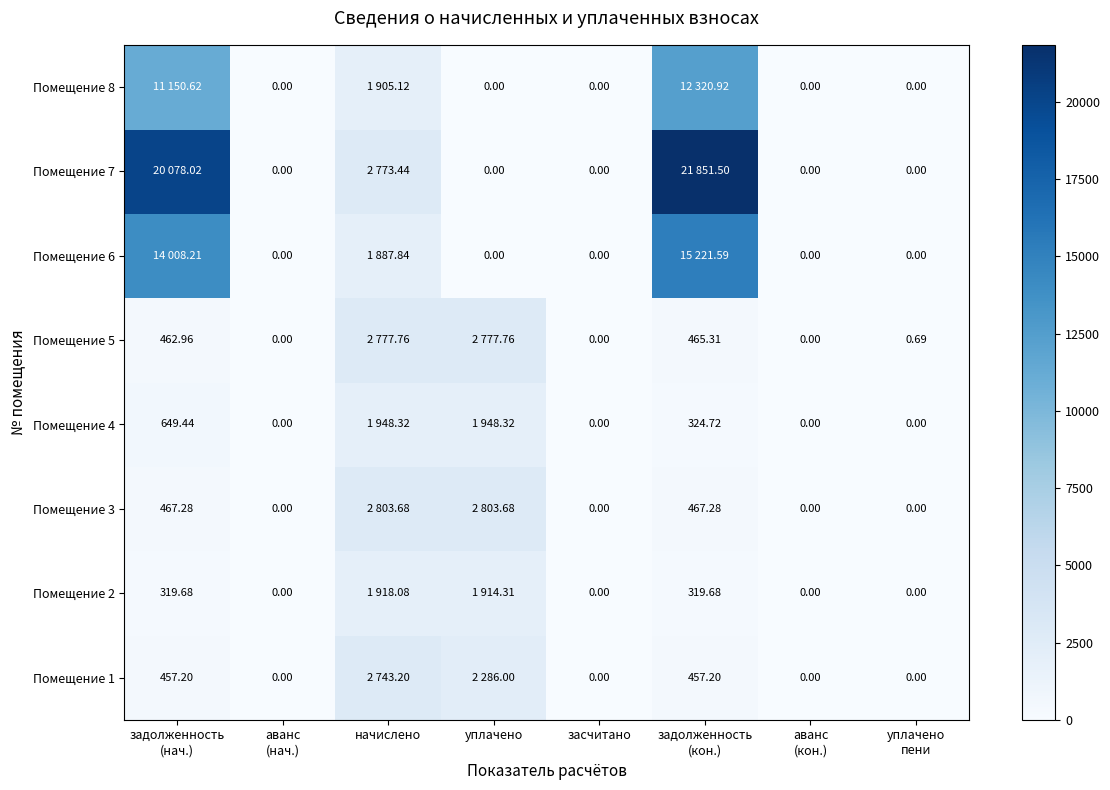

At which label does Помещение 6 reach its minimum?

аванс (нач.)